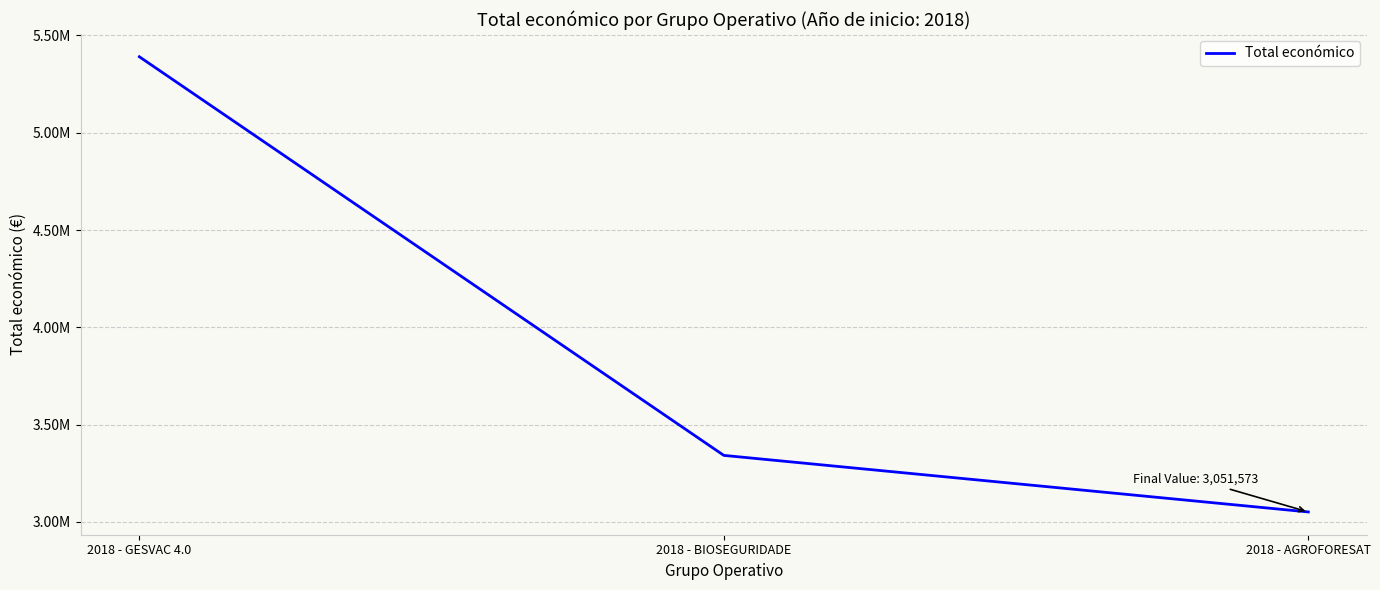

What is the sum of all values?

11784423